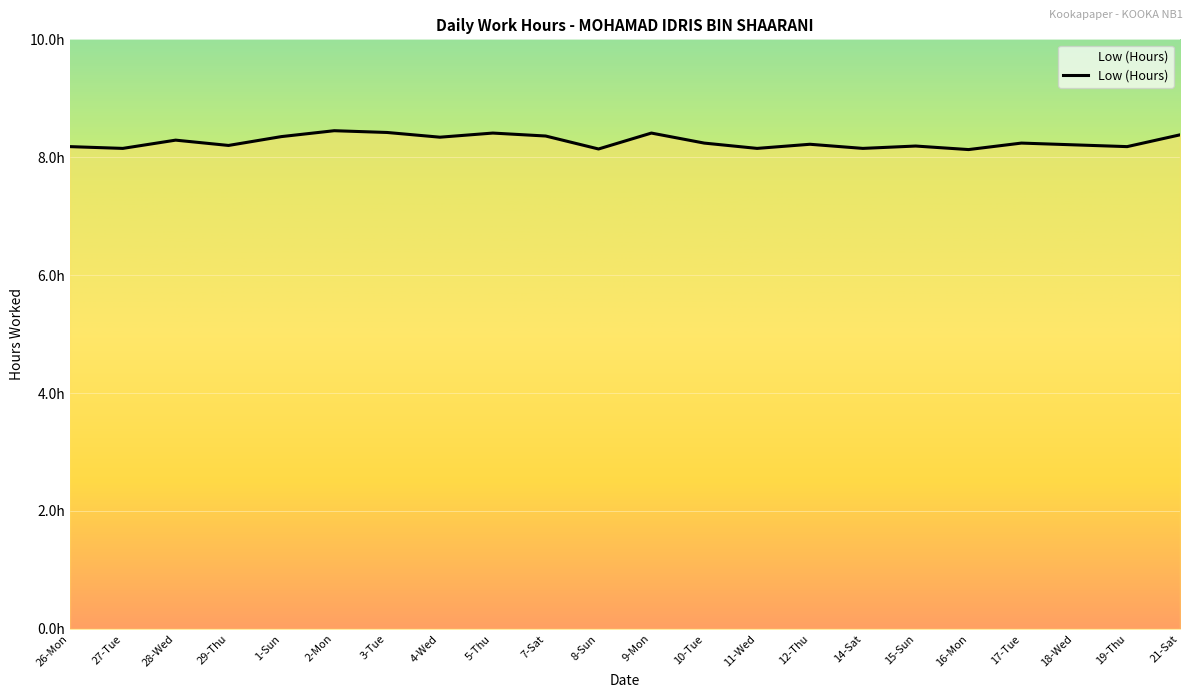

Is this an area chart (filled region under the line)?

No